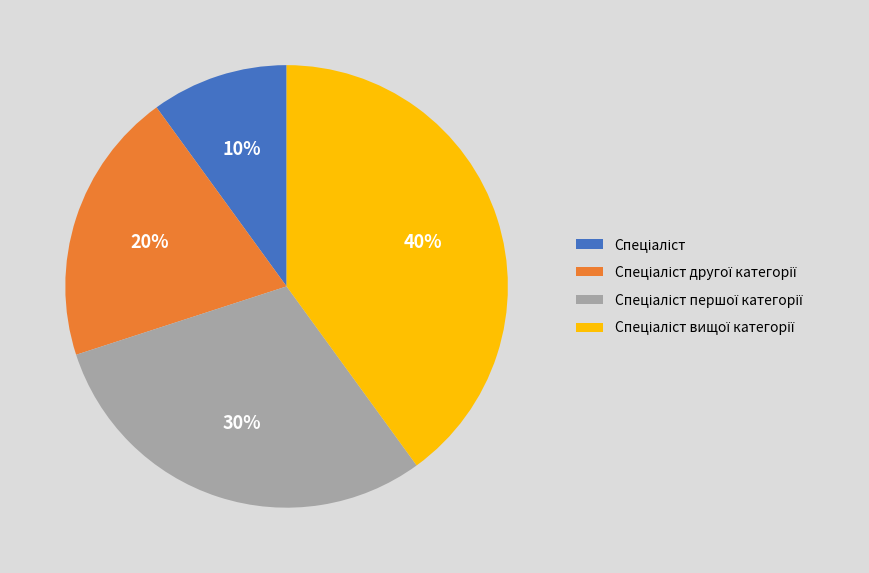

Is there a majority slice in this chart?

No